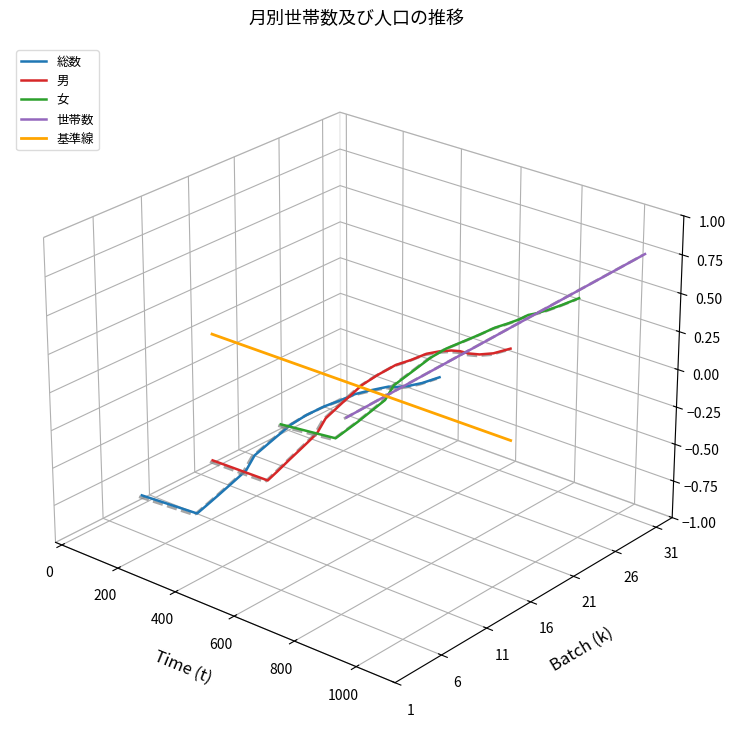

True or false: 女 and 総数 intersect in this chart.

False